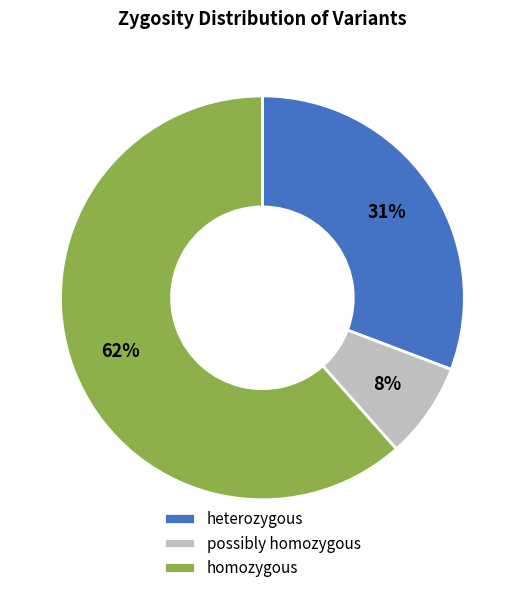

Which slice is the largest?

homozygous